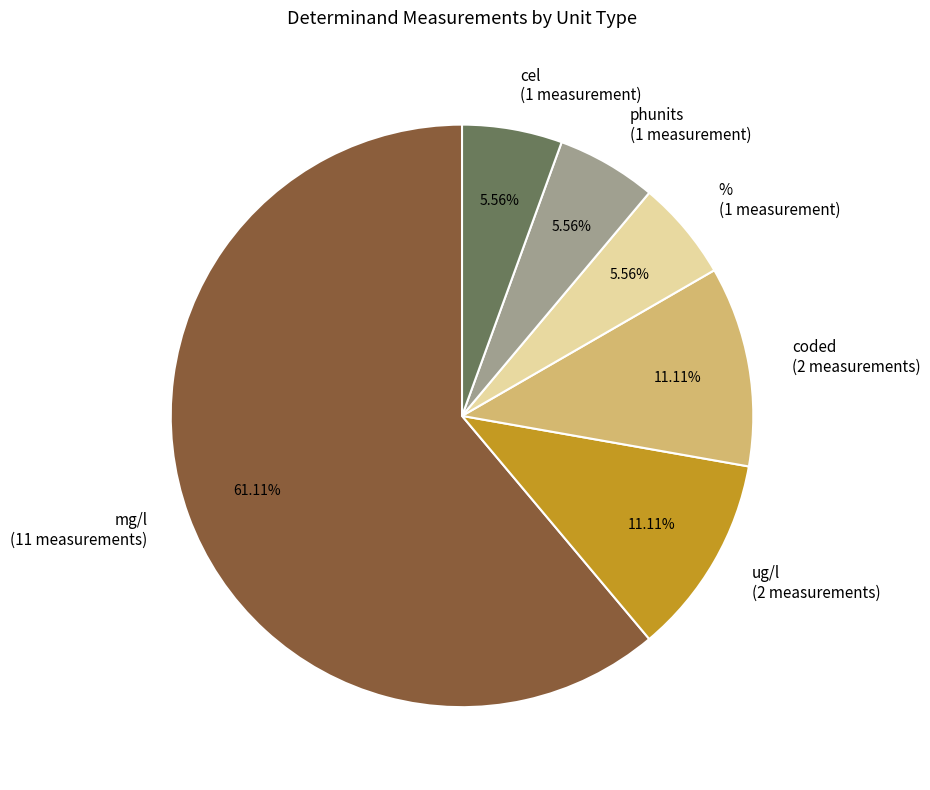

Combined, do mg/l (11 measurements) and coded (2 measurements) account for over 50%?

Yes